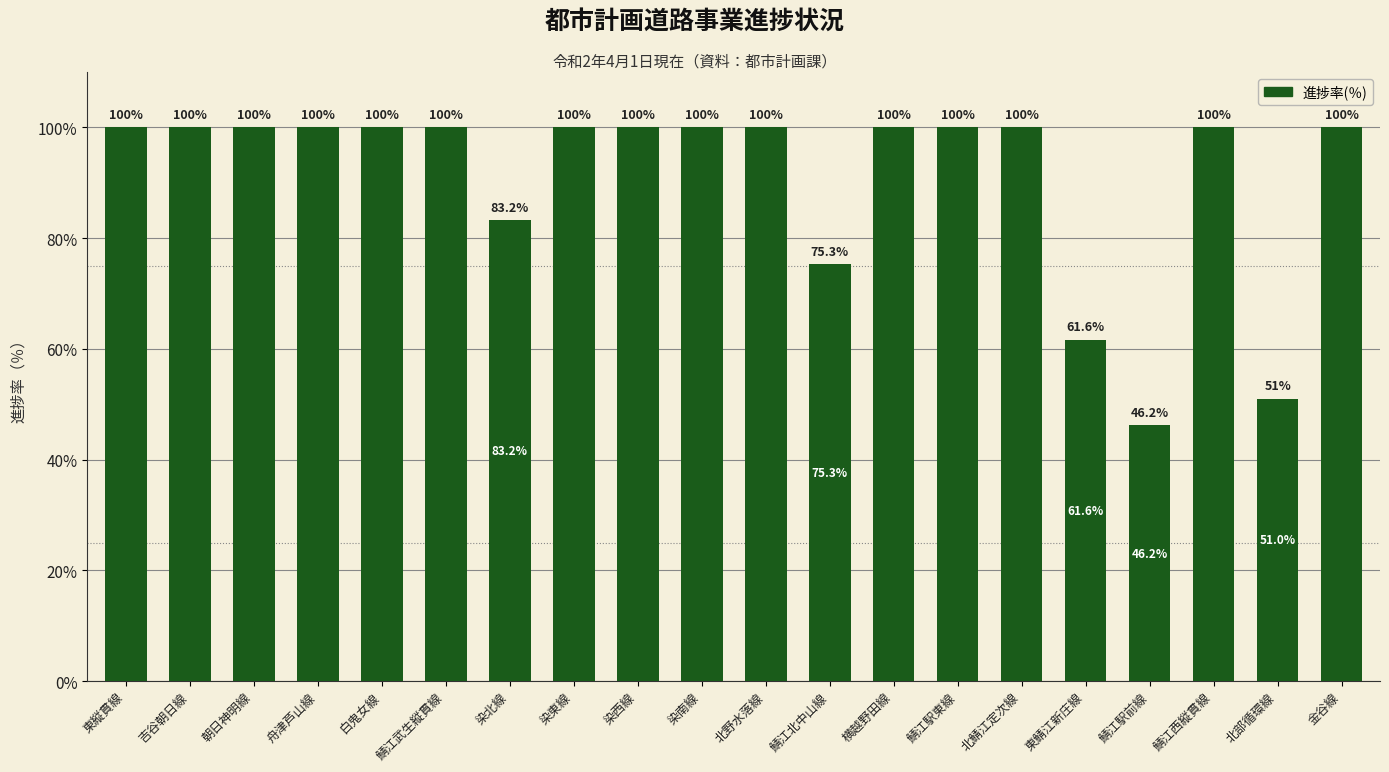

What is the sum of all values?

1817.3